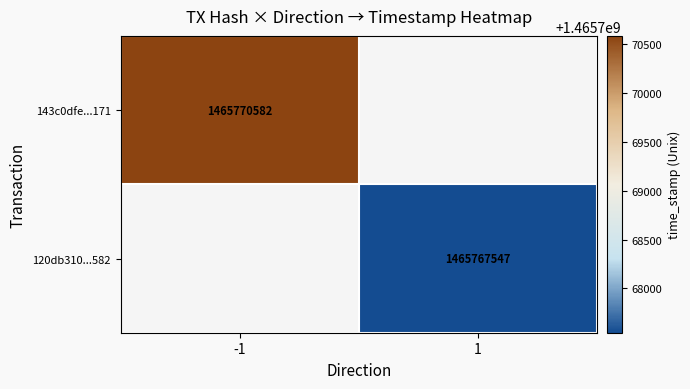

Is the value of 120db310...582 at 1 greater than the value of 143c0dfe...171 at -1?

No